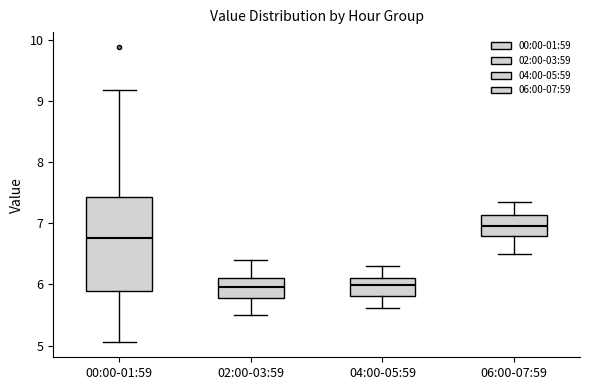

Where does the median line of the box for 04:00-05:59 sit on the y-axis? The values are not printed on the chart, so give them approximately, as read against the axis.

6.0